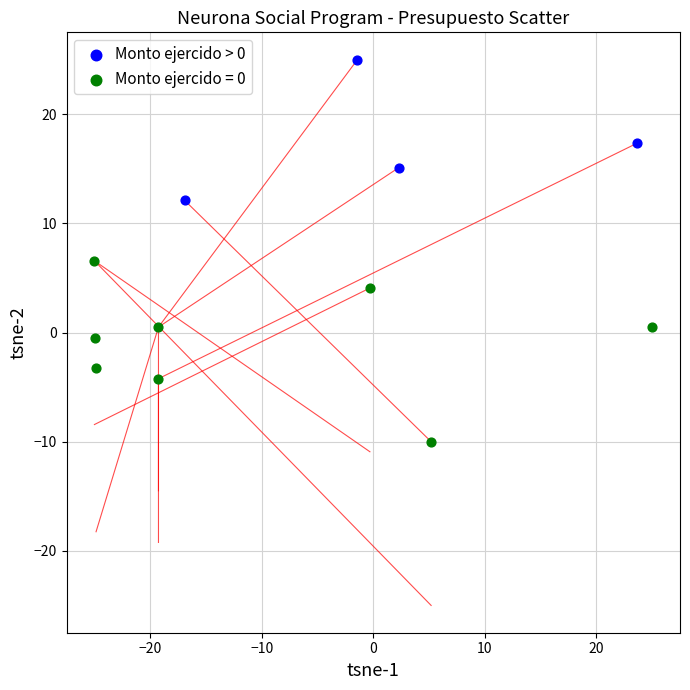

Which series contains the highest Y value?

Monto ejercido > 0